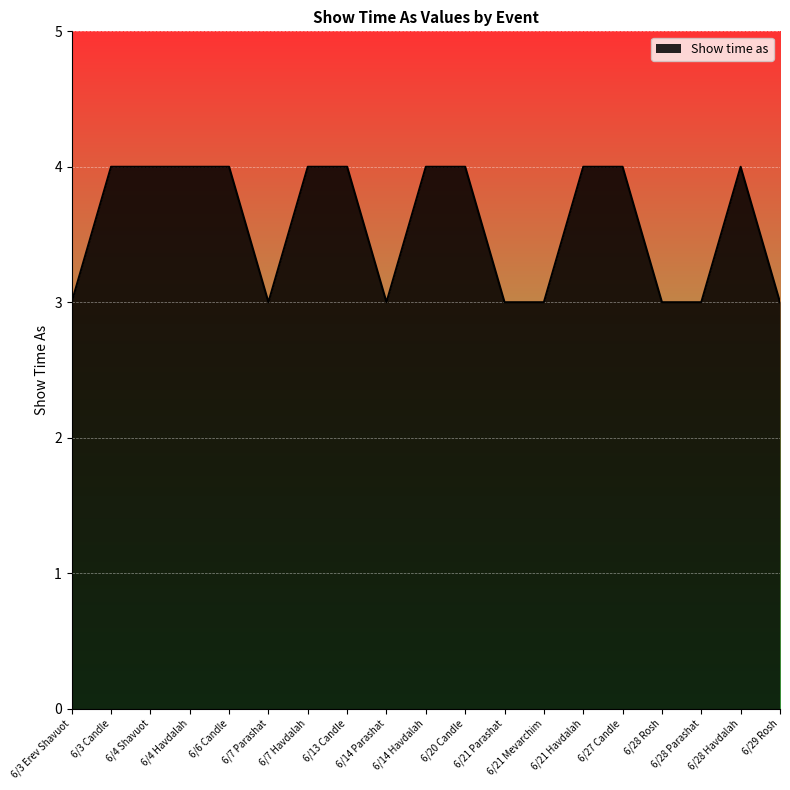

What value does the data have at 6/13 Candle?

4